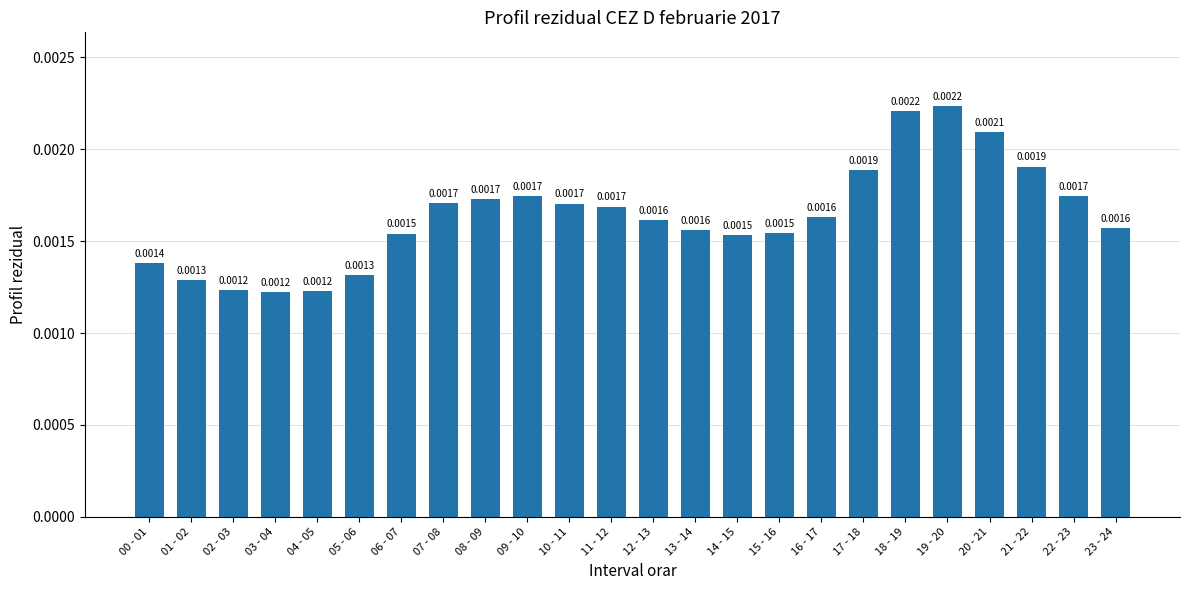

Between 01 - 02 and 14 - 15, which is larger?

14 - 15